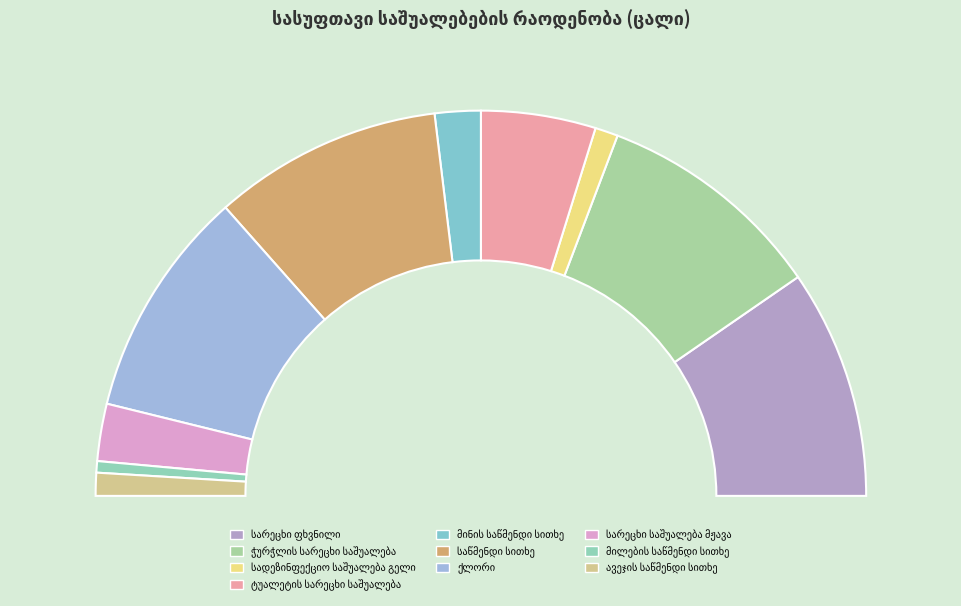

What percentage do ჭურჭლის სარეცხი საშუალება and სარეცხი ფხვნილი together represent?

38.5%